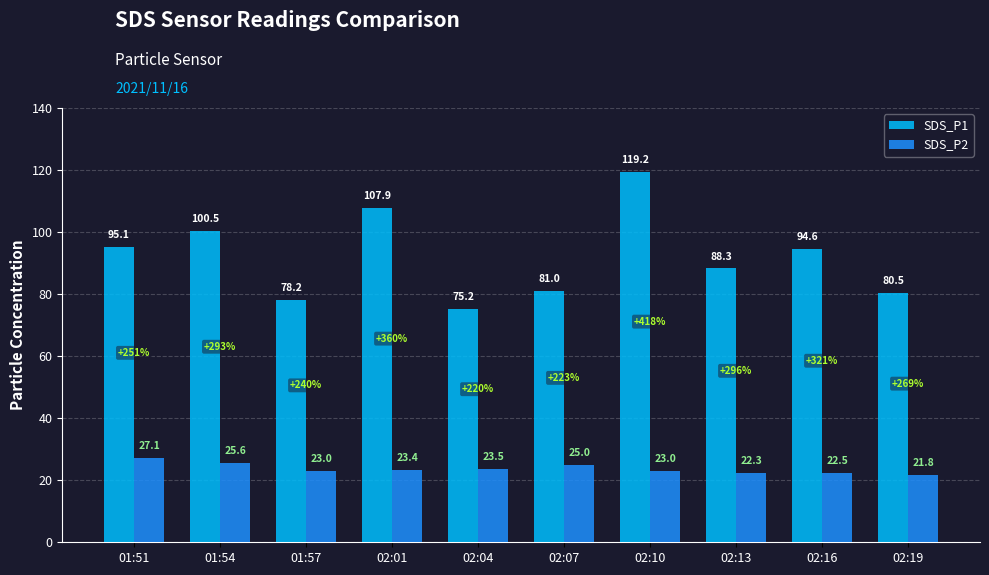

Rank the series by their average value, from lowest to highest.

SDS_P2, SDS_P1